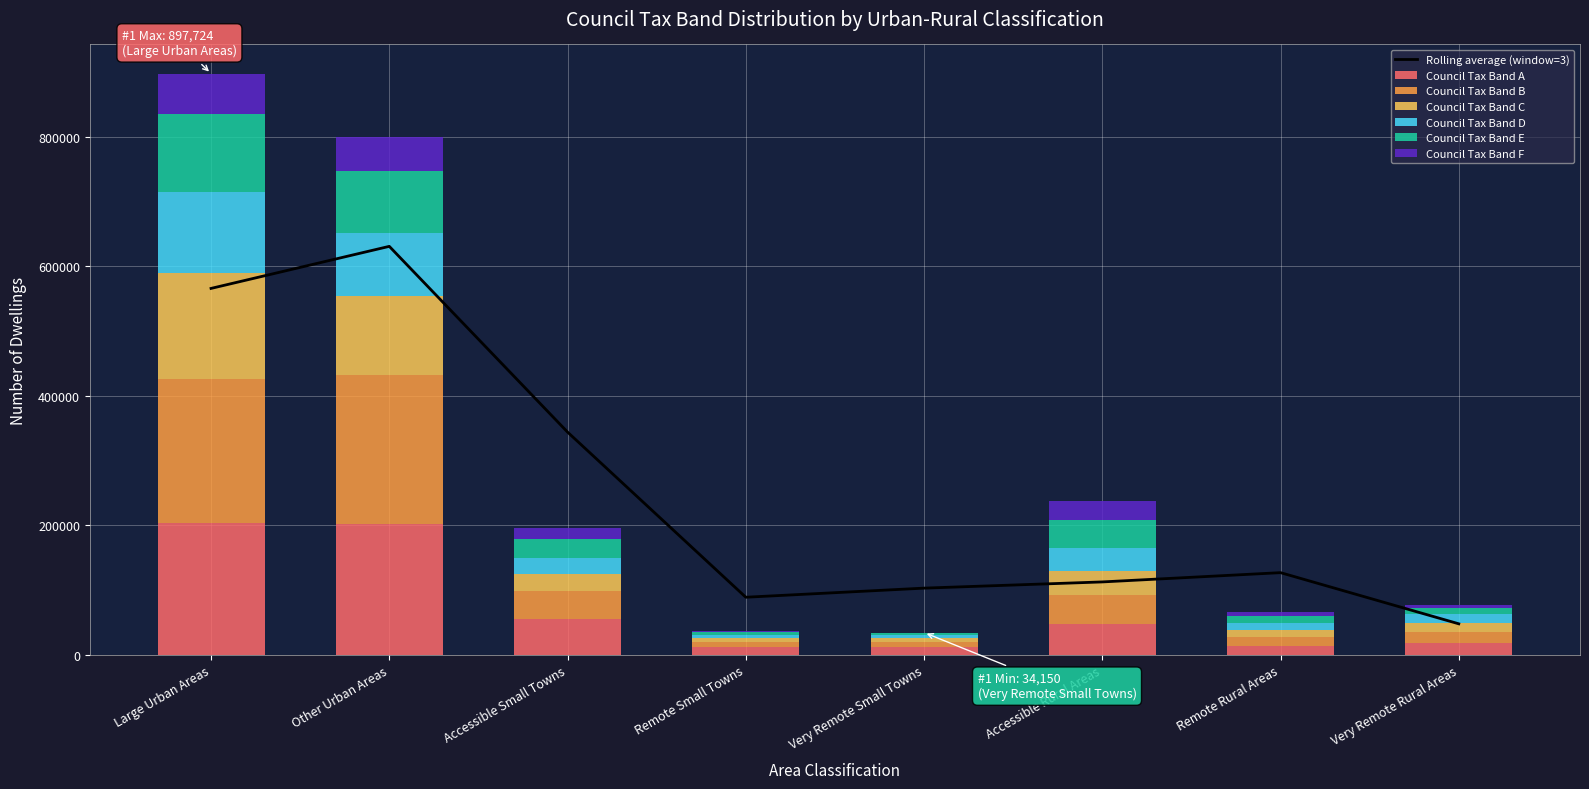

What is the maximum value for Council Tax Band A?

203068